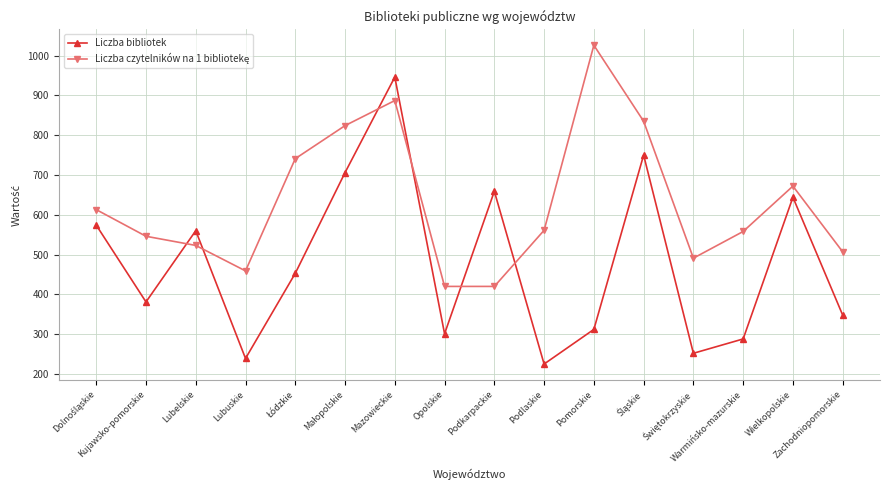

What is the difference between the highest and lowest values at Kujawsko-pomorskie?

165